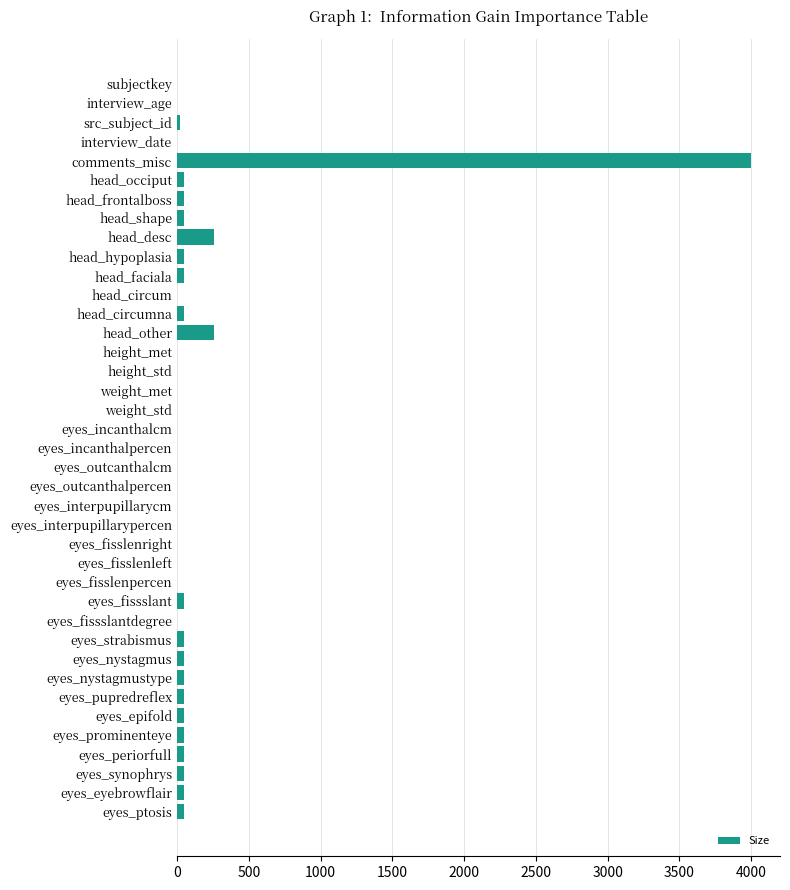

Which has a higher value, eyes_fisslenpercen or head_other?

head_other